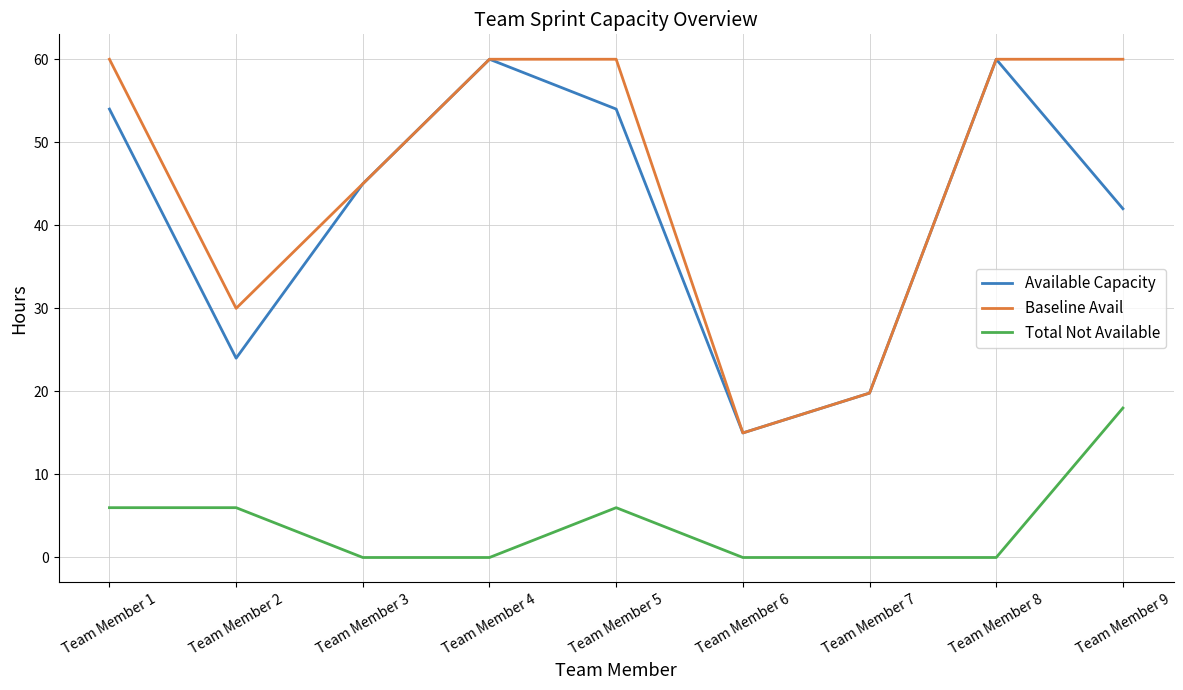

Reading right to left, transcribe all the data shown in this chart.

Available Capacity: Team Member 9=42.0	Team Member 8=60.0	Team Member 7=19.8	Team Member 6=15.0	Team Member 5=54.0	Team Member 4=60.0	Team Member 3=45.0	Team Member 2=24.0	Team Member 1=54.0
Baseline Avail: Team Member 9=60.0	Team Member 8=60.0	Team Member 7=19.8	Team Member 6=15.0	Team Member 5=60.0	Team Member 4=60.0	Team Member 3=45.0	Team Member 2=30.0	Team Member 1=60.0
Total Not Available: Team Member 9=18.0	Team Member 8=0.0	Team Member 7=0.0	Team Member 6=0.0	Team Member 5=6.0	Team Member 4=0.0	Team Member 3=0.0	Team Member 2=6.0	Team Member 1=6.0